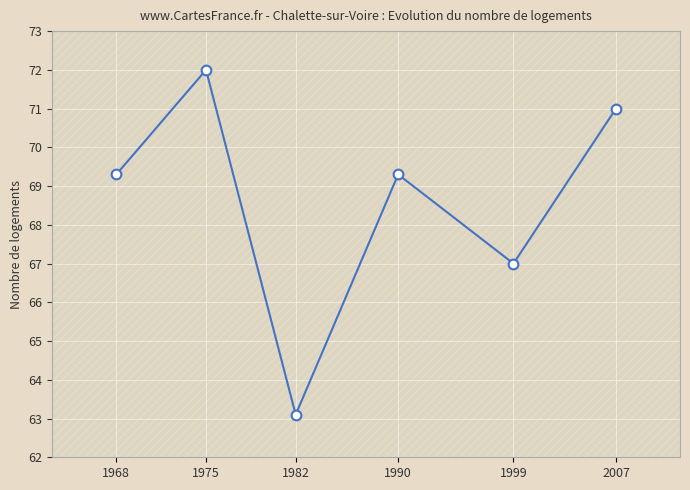

True or false: the data shows 15.4 at 1968.

False